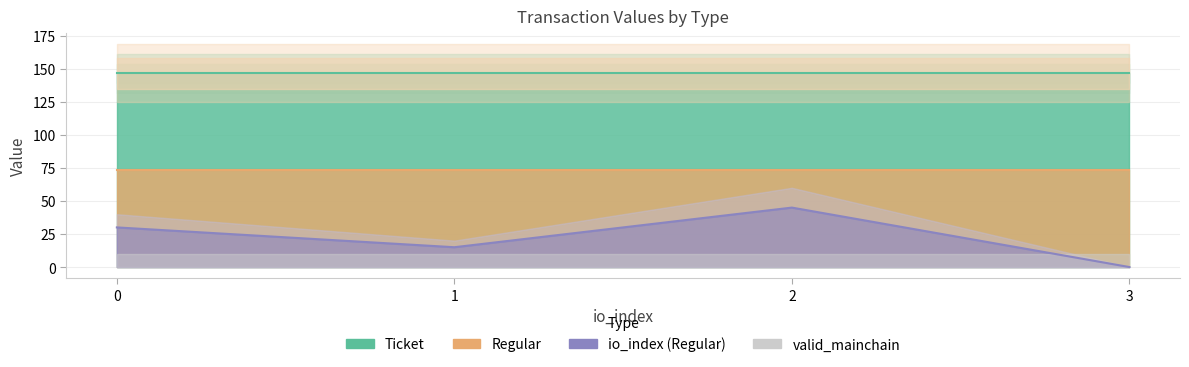

How many times do valid_mainchain and io_index cross each other?

1